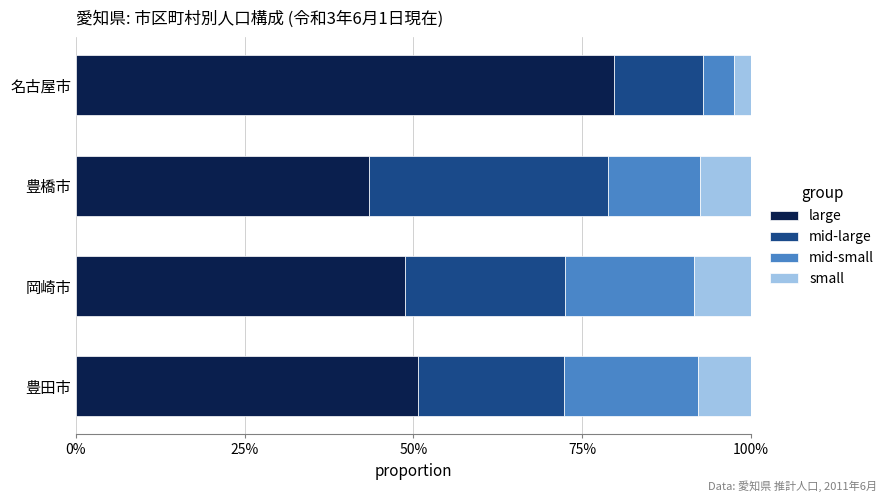

Which series has the largest total across all categories?

large